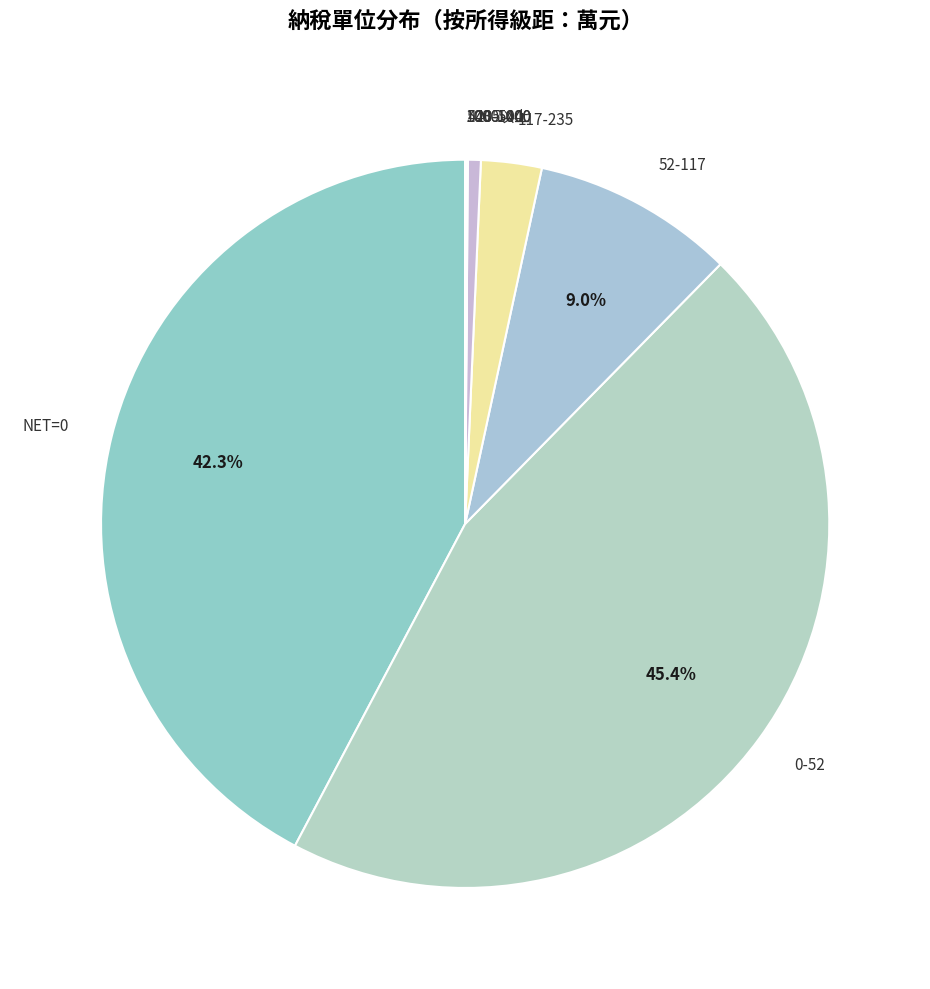

Which slice is the largest?

0-52